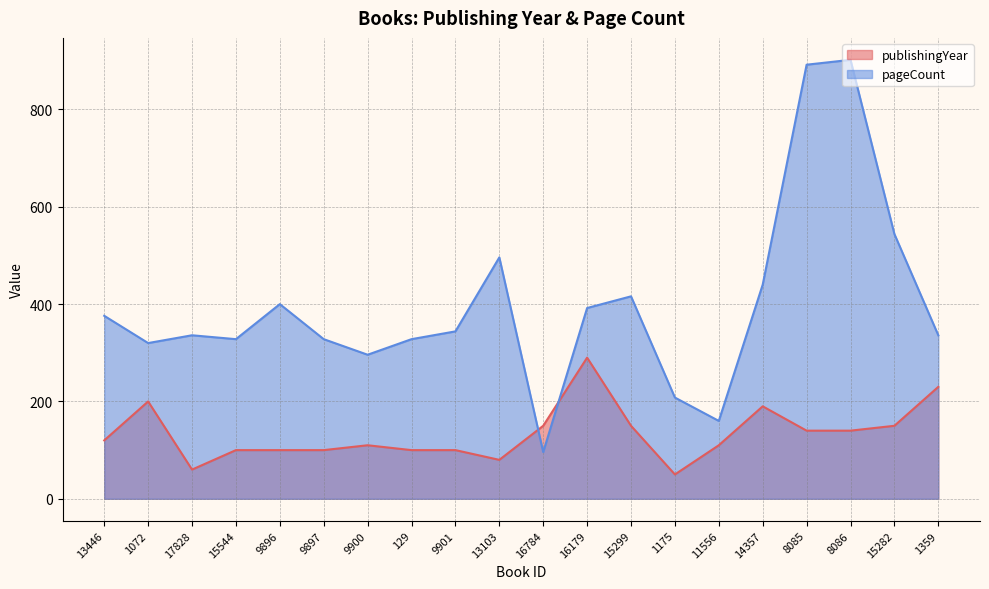

What is the difference between the highest and lowest values at 15299?

266